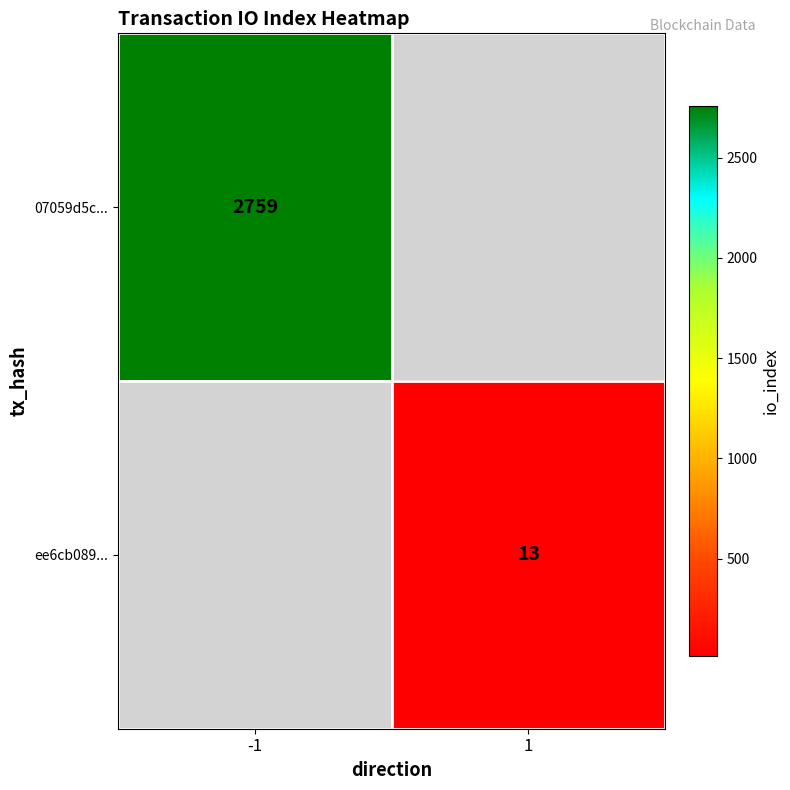

The ee6cb089... series shows 21 at 1. True or false?

False